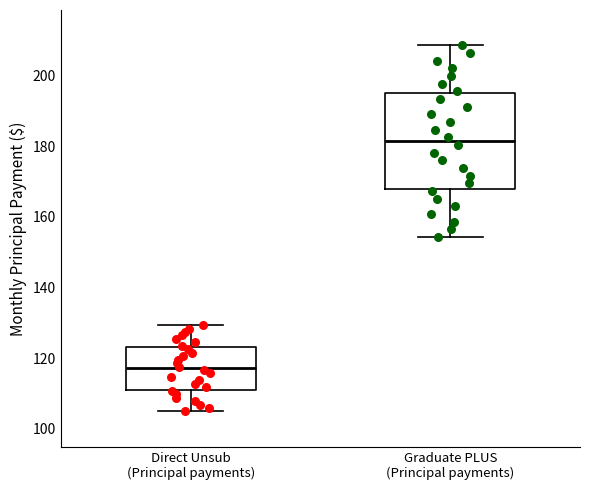

Reading left to right, transcribe this box plot: for each box, give where its median line is, the range the box spans, and where its two whiskers end, as read against the y-axis. The values are not printed on the chart, so give them approximately, as read against the axis.

Direct Unsub (Principal payments): median 118, box 110 to 124, whiskers 104 to 130
Graduate PLUS (Principal payments): median 182, box 168 to 194, whiskers 154 to 208